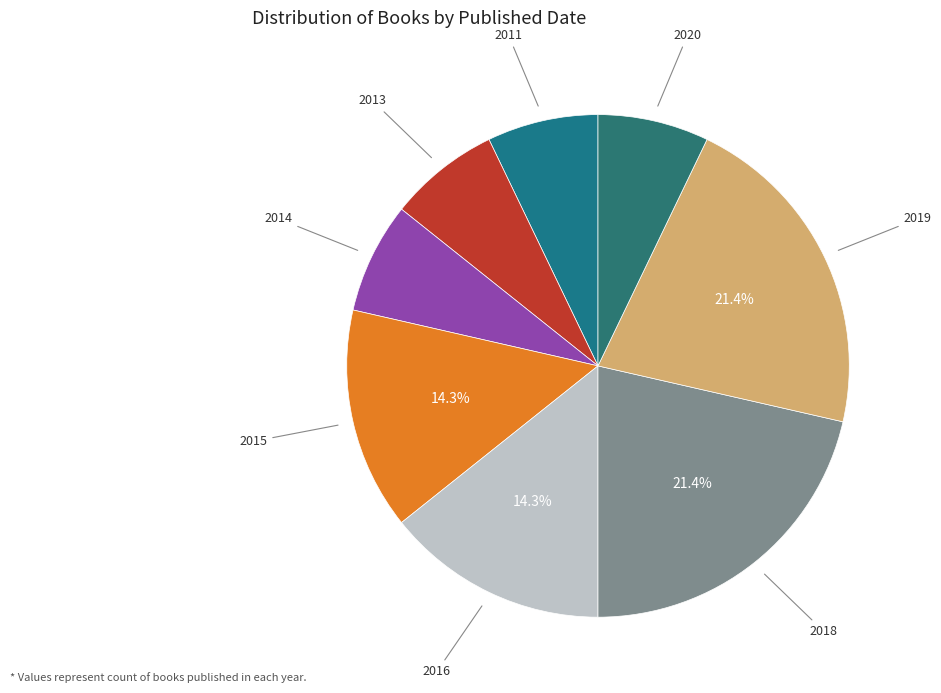

Which category has the biggest portion of the pie?

2018